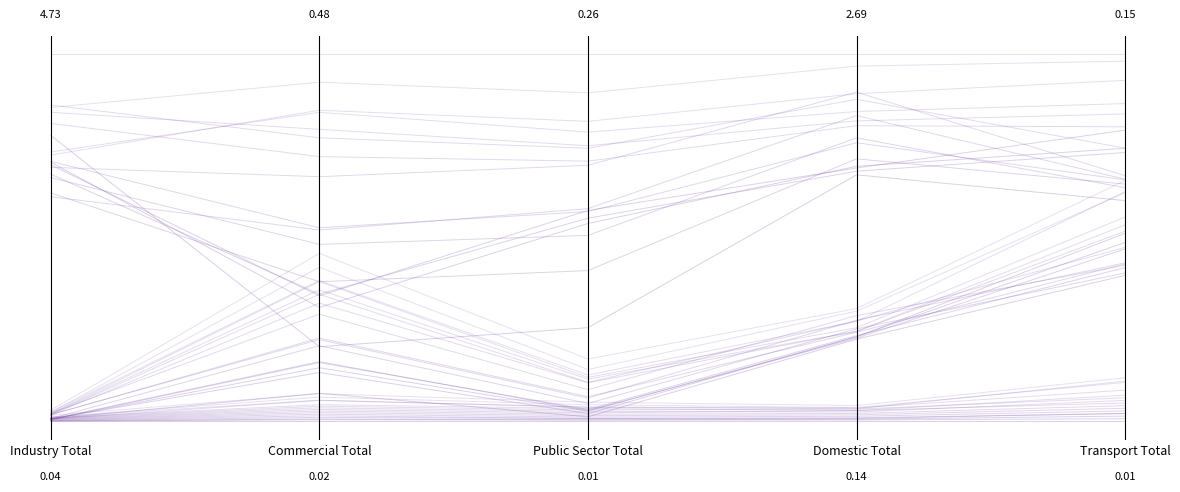

What is the difference between the highest and lowest values at Domestic Total?

1.0